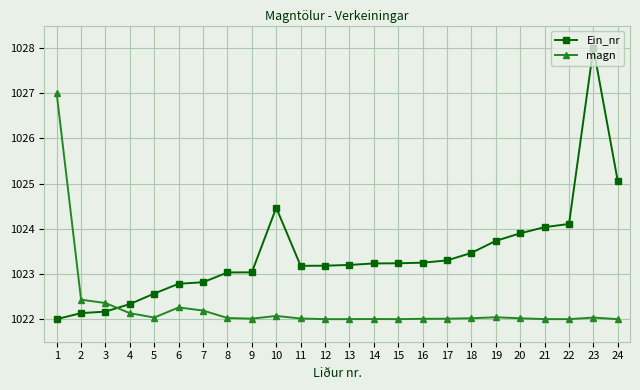

True or false: Ein_nr has a value of 1687.6 at 23.

False